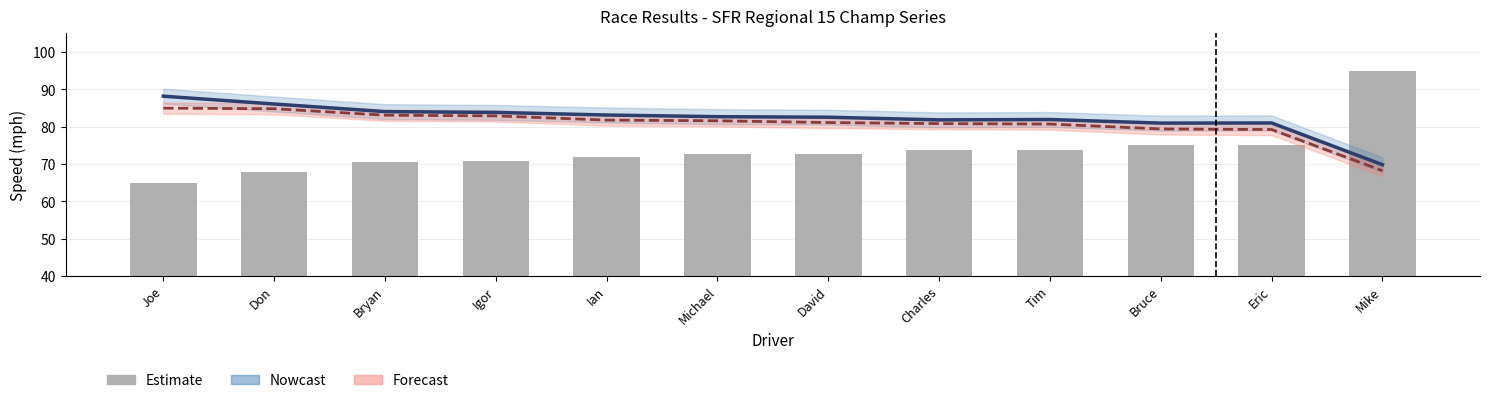

Reading right to left, extract all data points from this chart.

Nowcast: 69.8	81.0	81.0	82.0	81.8	82.6	82.7	83.2	83.8	84.1	86.1	88.2
Forecast: 68.2	79.3	79.4	80.7	80.8	81.1	81.6	81.8	82.9	83.1	84.8	85.0
Best Lap time (norm): 95.0	75.1	75.2	73.7	73.9	72.8	72.6	71.9	70.9	70.6	67.8	65.0